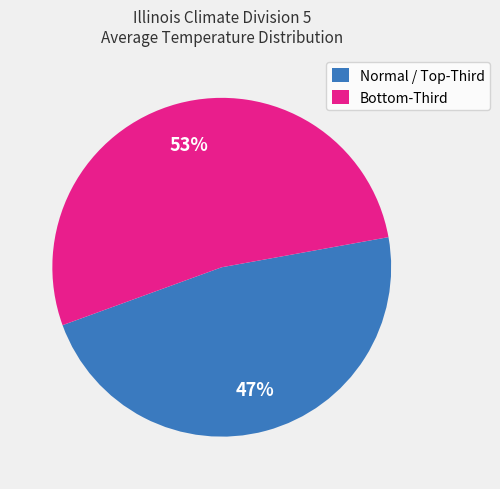

To the nearest percent, what is the average slice percentage?

50%